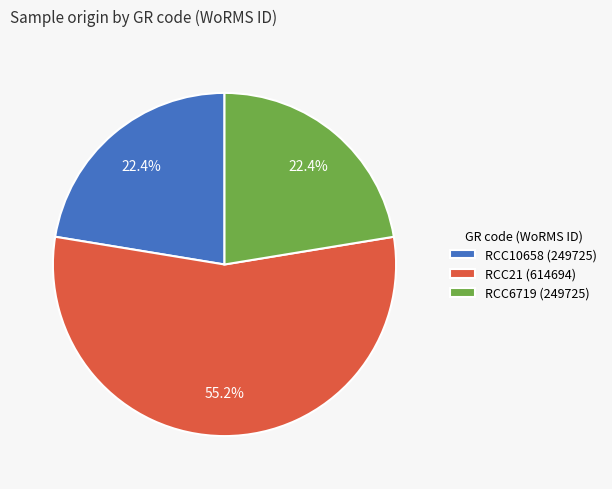

Does RCC21 represent more than half of the total?

Yes